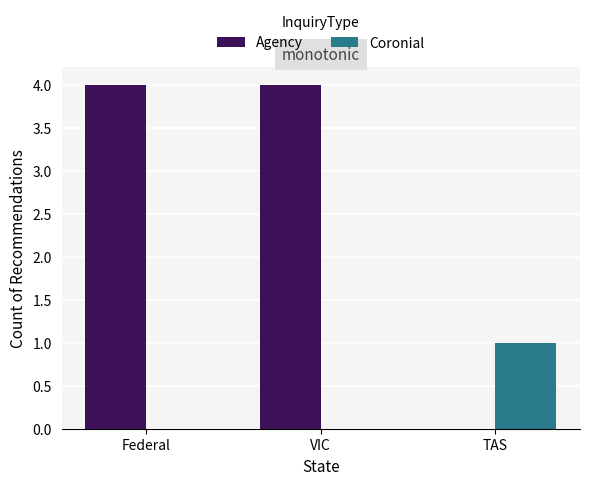

Is it true that Coronial equals 1 at TAS?

True